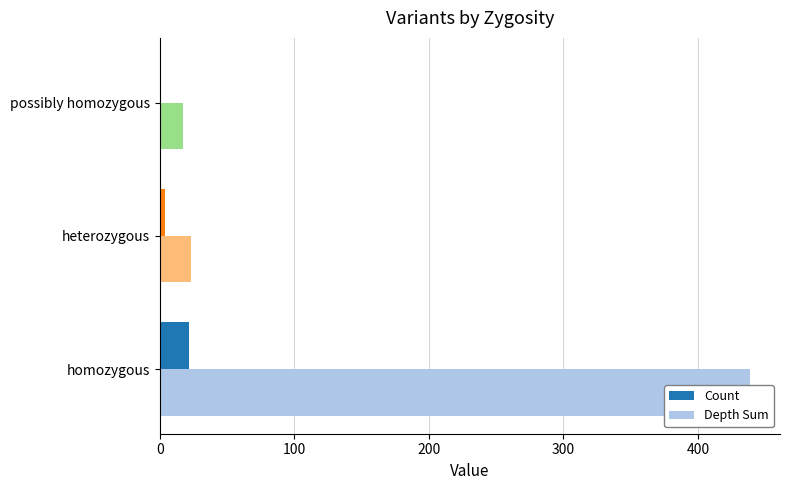

At 100, list the series in order from smallest to largest.

Count, Depth Sum